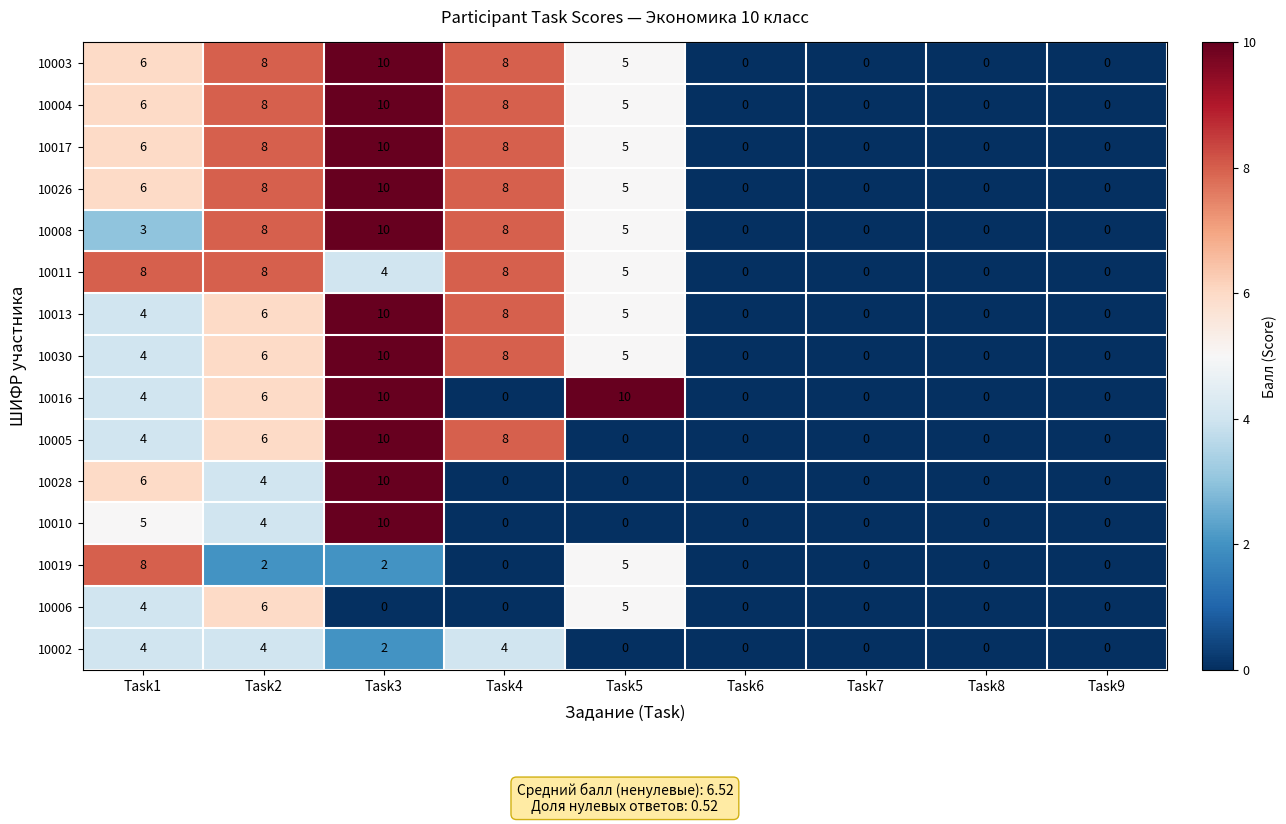

At which label does 10013 reach its peak?

Task3